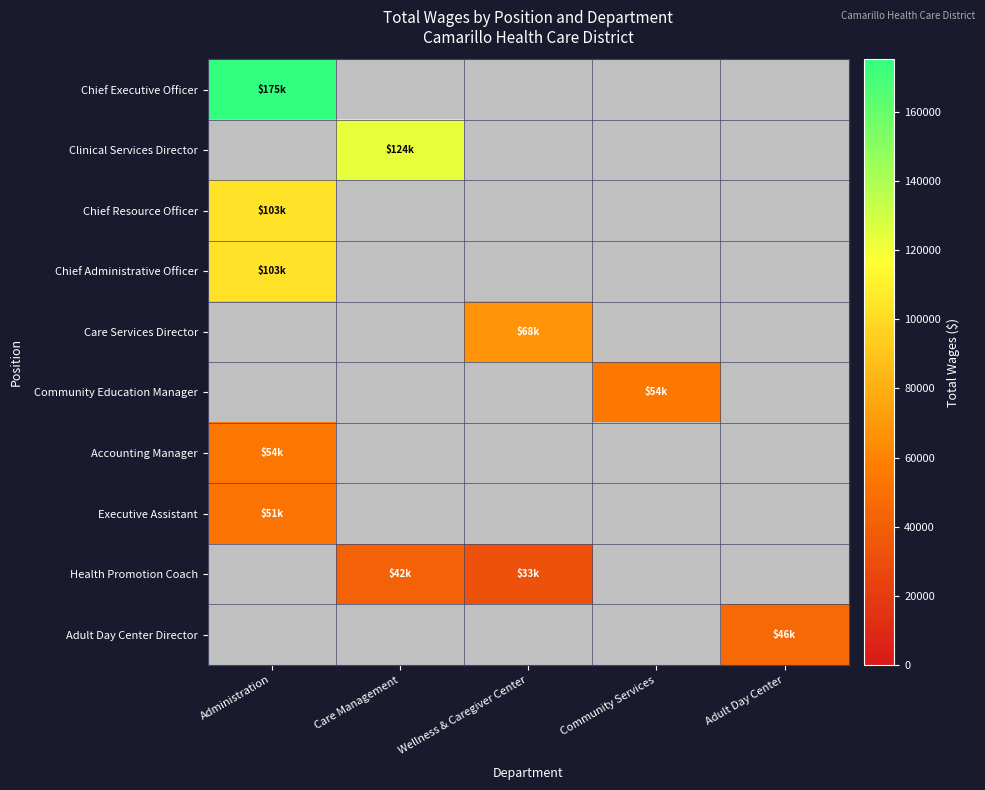

Is the value of Care Services Director at Community Services greater than the value of Accounting Manager at Wellness & Caregiver Center?

No